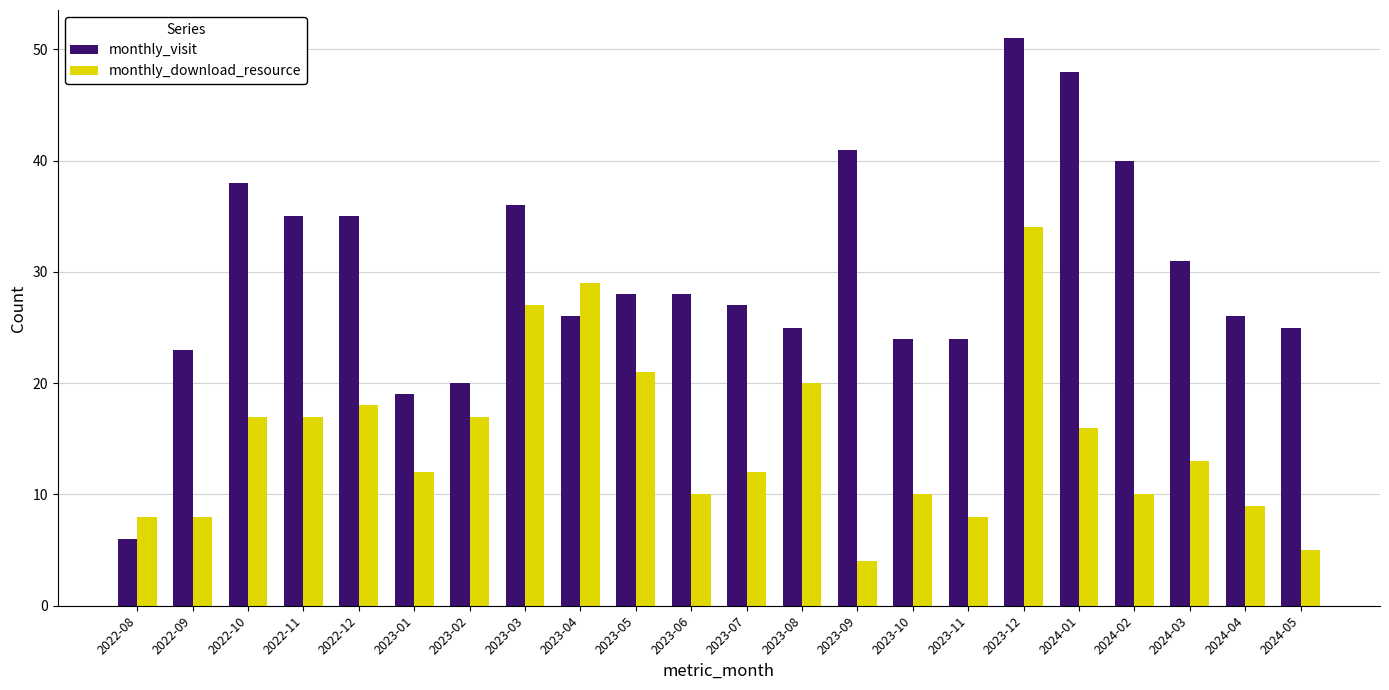

Which category has the lowest value in the monthly_download_resource series?

2023-09